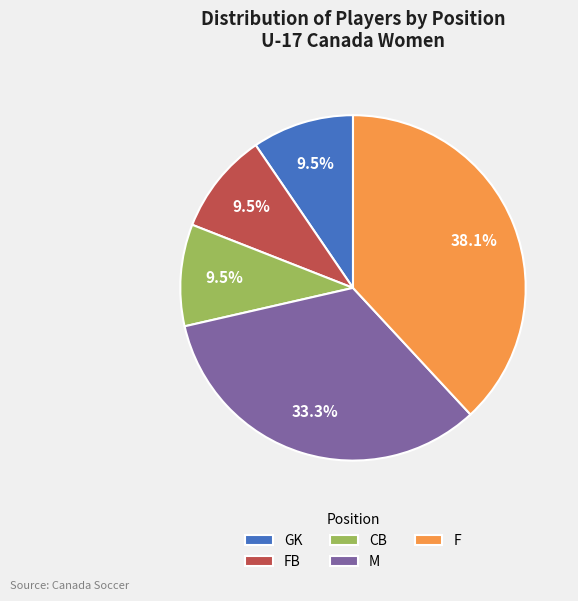

Is there a majority slice in this chart?

No